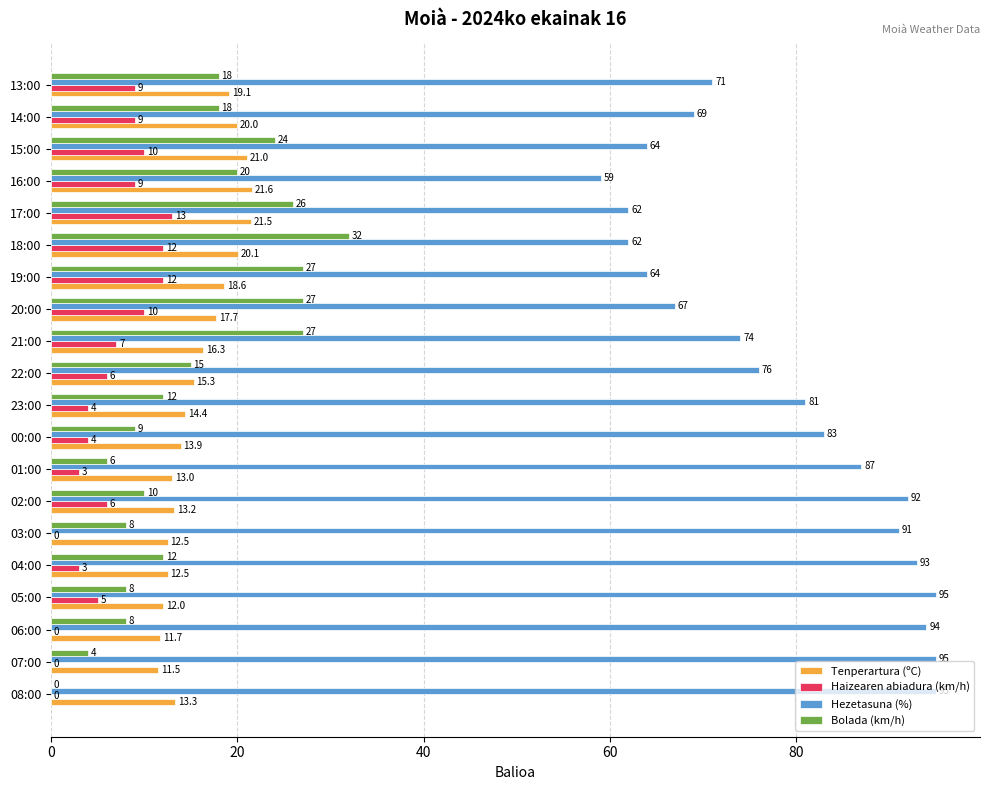

Count the number of data series in this chart.

4